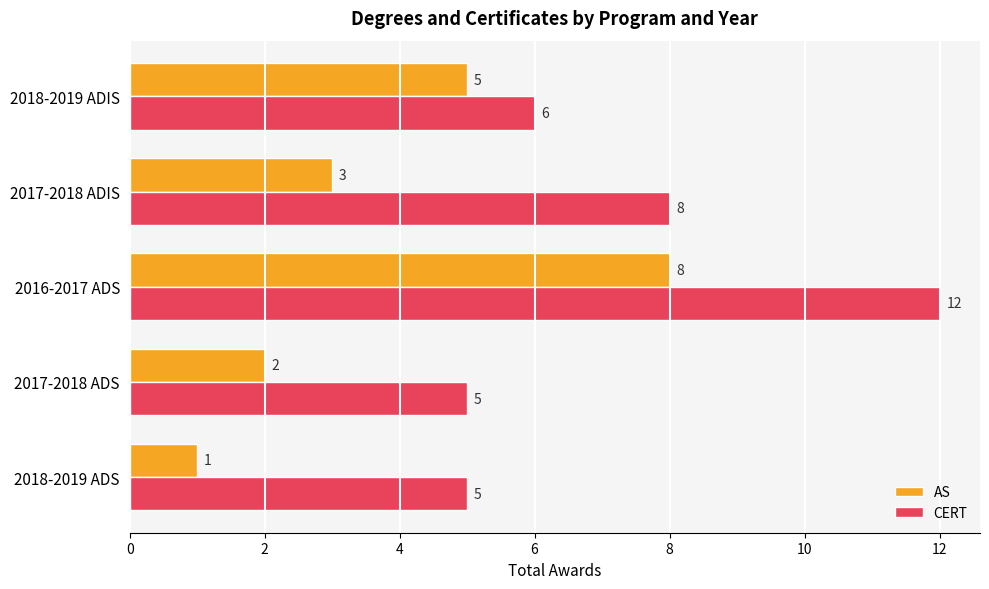

At which label is CERT closest to 8?

2017-2018 ADIS